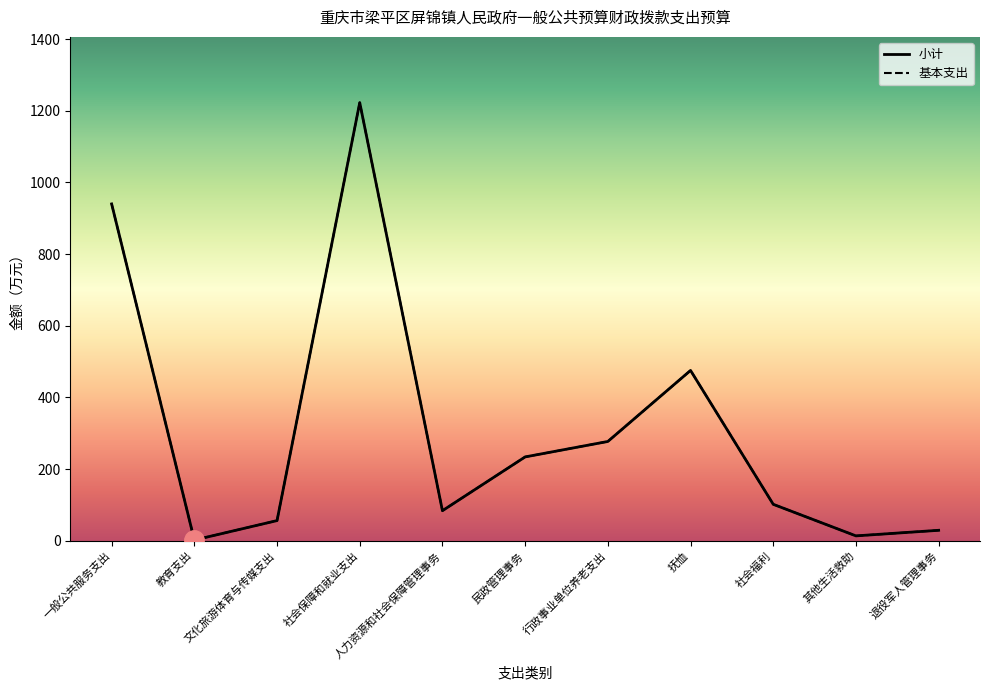

Reading left to right, extract all data points from this chart.

基本支出: 一般公共服务支出=940.2	教育支出=2.1	文化旅游体育与传媒支出=56.5	社会保障和就业支出=1222.9	人力资源和社会保障管理事务=84.1	民政管理事务=234.2	行政事业单位养老支出=277.2	抚恤=475.5	社会福利=101.9	其他生活救助=13.8	退役军人管理事务=29.4
小计: 一般公共服务支出=940.2	教育支出=2.1	文化旅游体育与传媒支出=56.5	社会保障和就业支出=1222.9	人力资源和社会保障管理事务=84.1	民政管理事务=234.2	行政事业单位养老支出=277.2	抚恤=475.5	社会福利=101.9	其他生活救助=13.8	退役军人管理事务=29.4